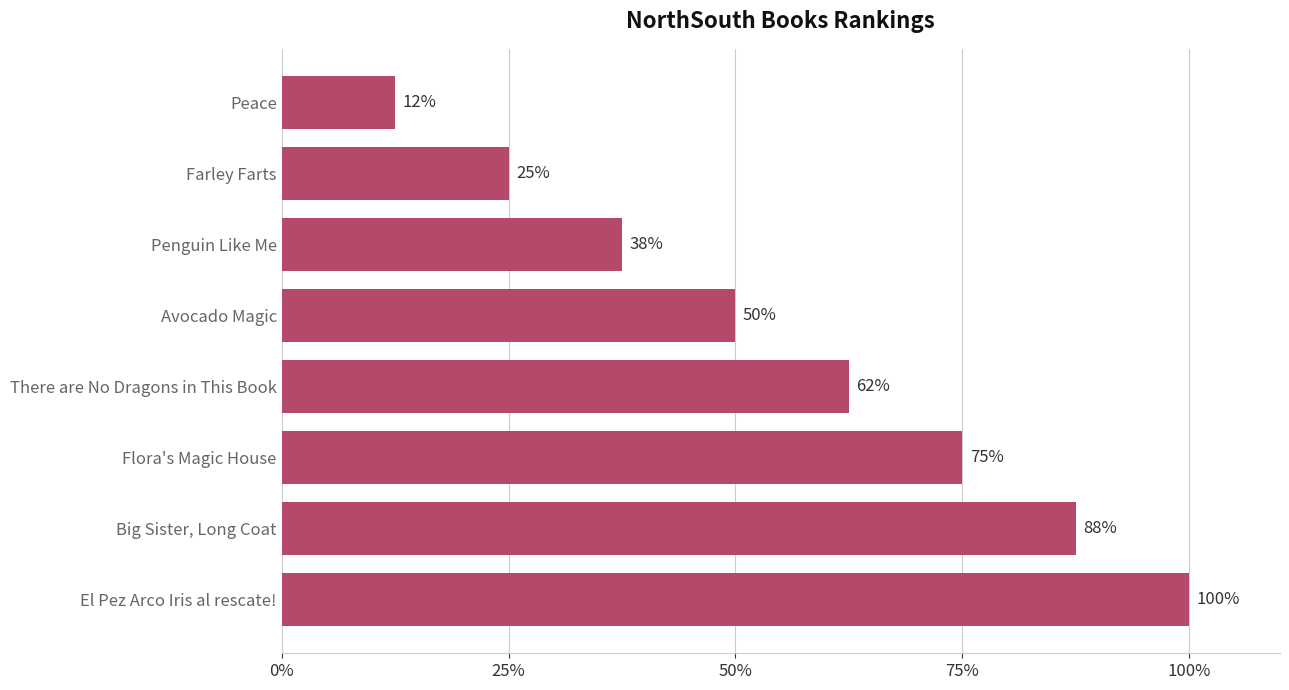

Which category has the lowest value across all series?

Peace